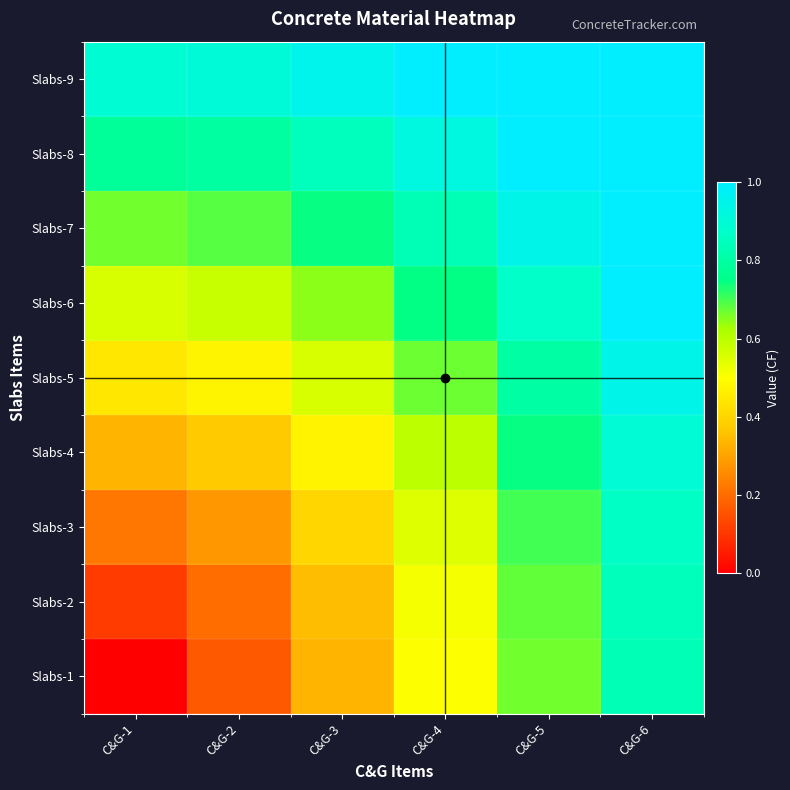

Rank the series by their maximum value, from lowest to highest.

Slabs-1, Slabs-2, Slabs-3, Slabs-4, Slabs-5, Slabs-6, Slabs-7, Slabs-8, Slabs-9